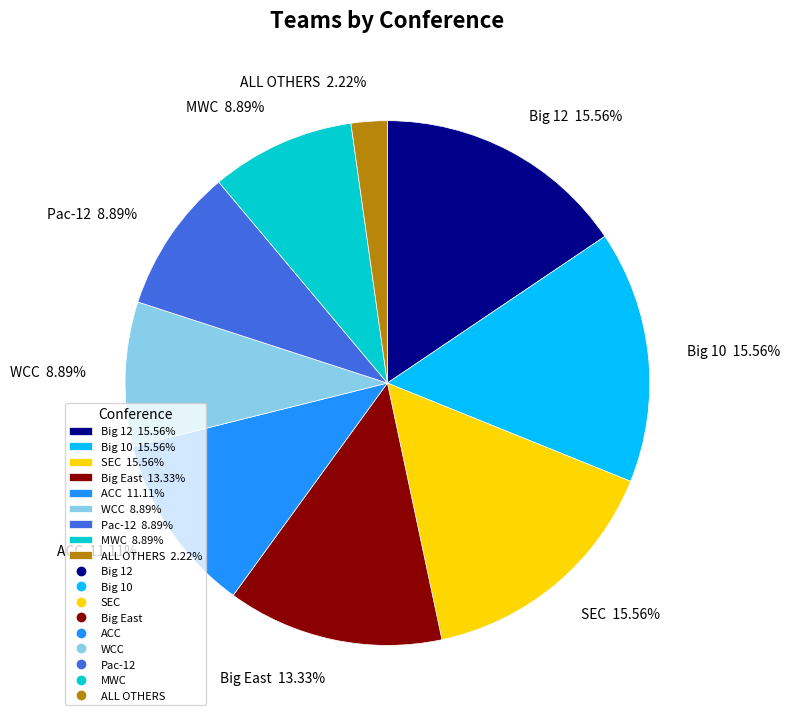

To the nearest percent, what is the difference between the ALL OTHERS and ACC slice percentages?

9%